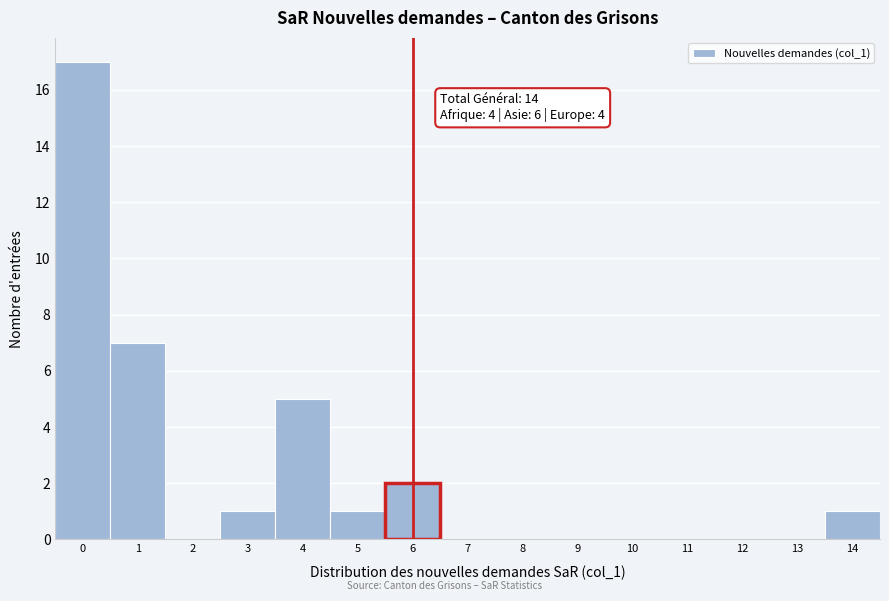

Which range on the x-axis has the tallest bar?

-0.5 to 0.5